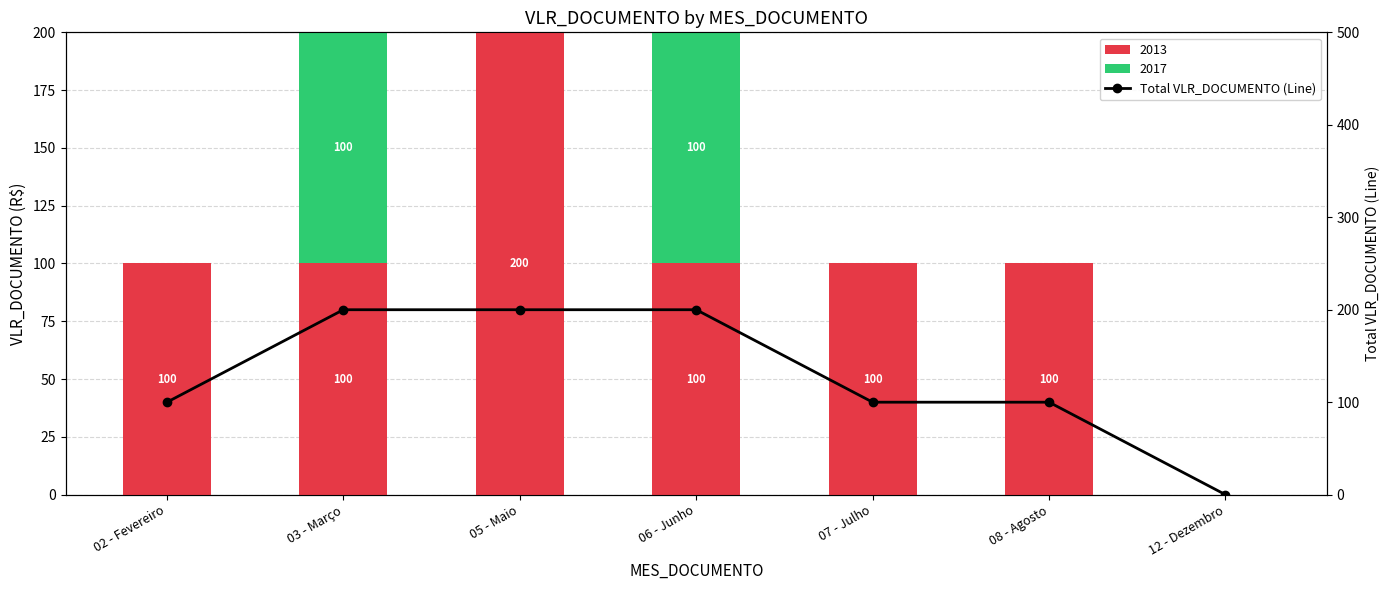

Reading left to right, what are all the values shown in this chart?

100	200	200	200	100	100	0